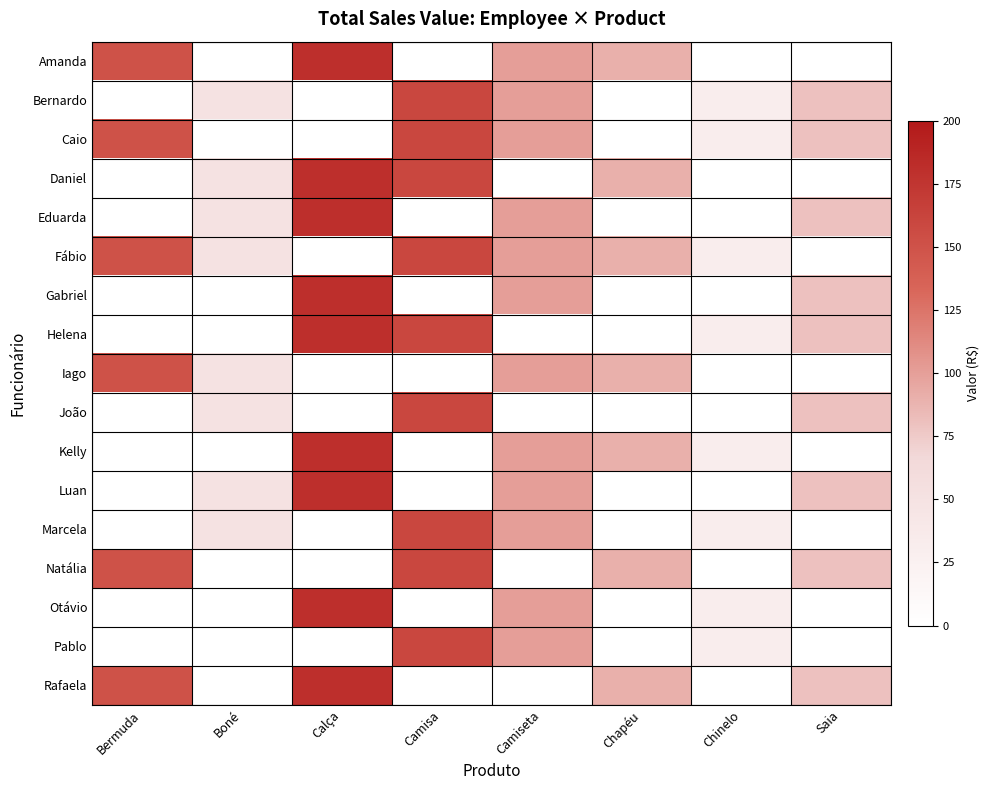

How many values in the Eduarda series exceed 100?

1